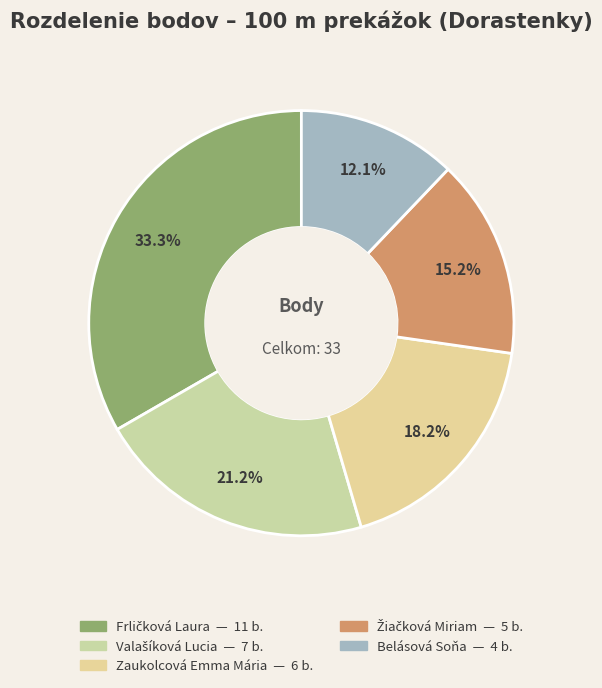

What is the ratio of the value at Žiačková Miriam to the value at Belásová Soňa?

1.2